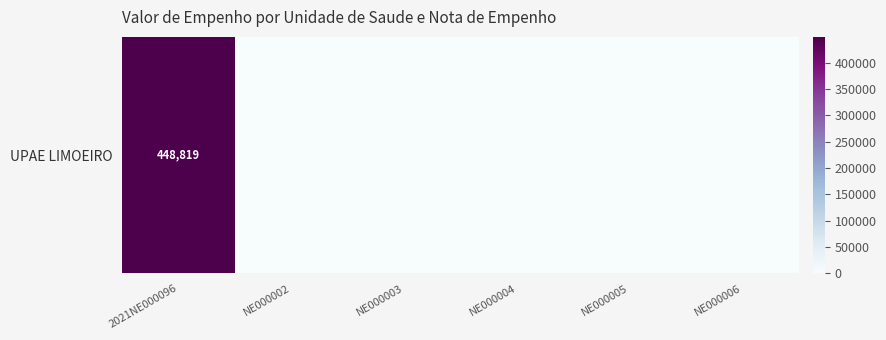

What is the greatest value displayed?

448818.8